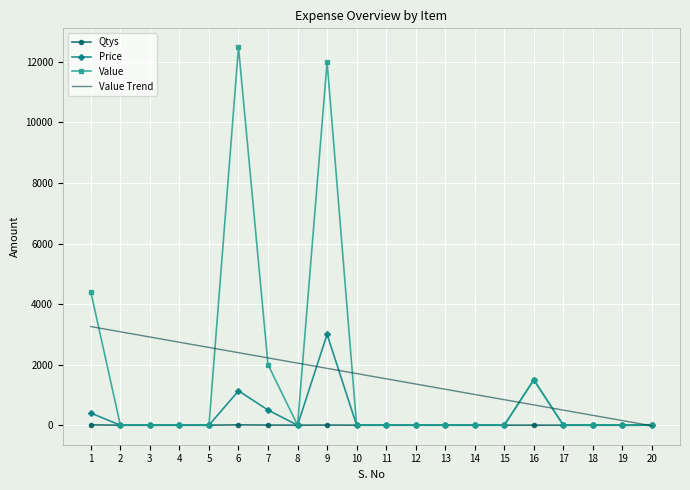

What is the highest value of the Value Trend series?

3258.3